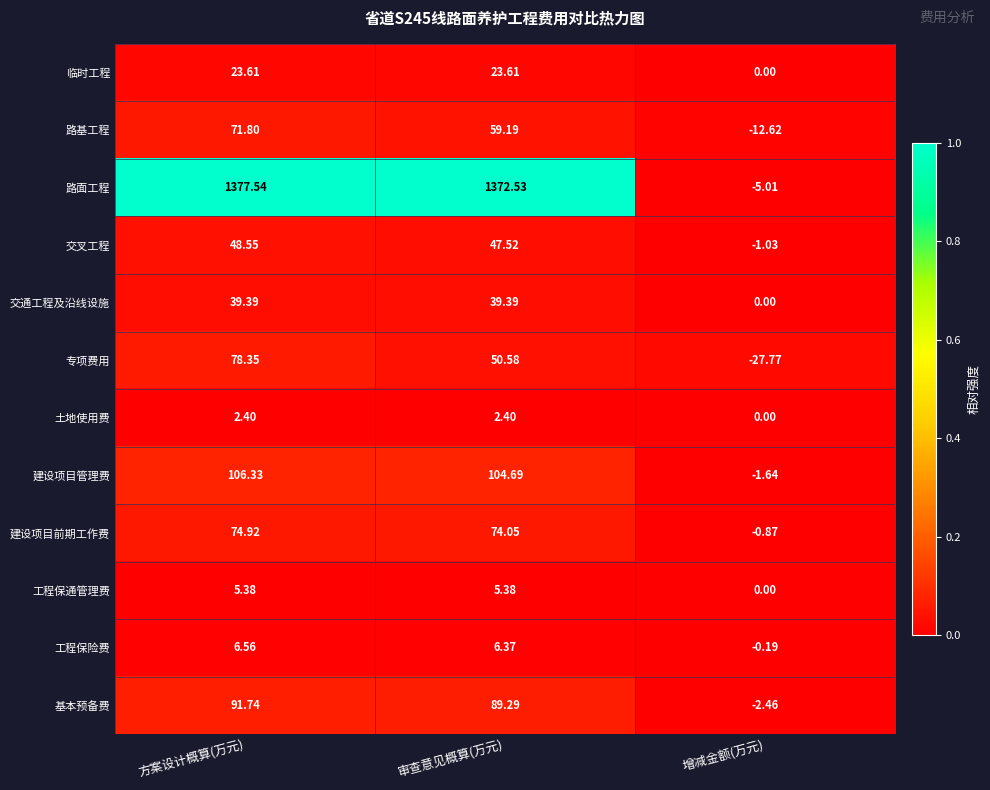

Where is 专项费用 nearest to the value 25?

审查意见概算(万元)